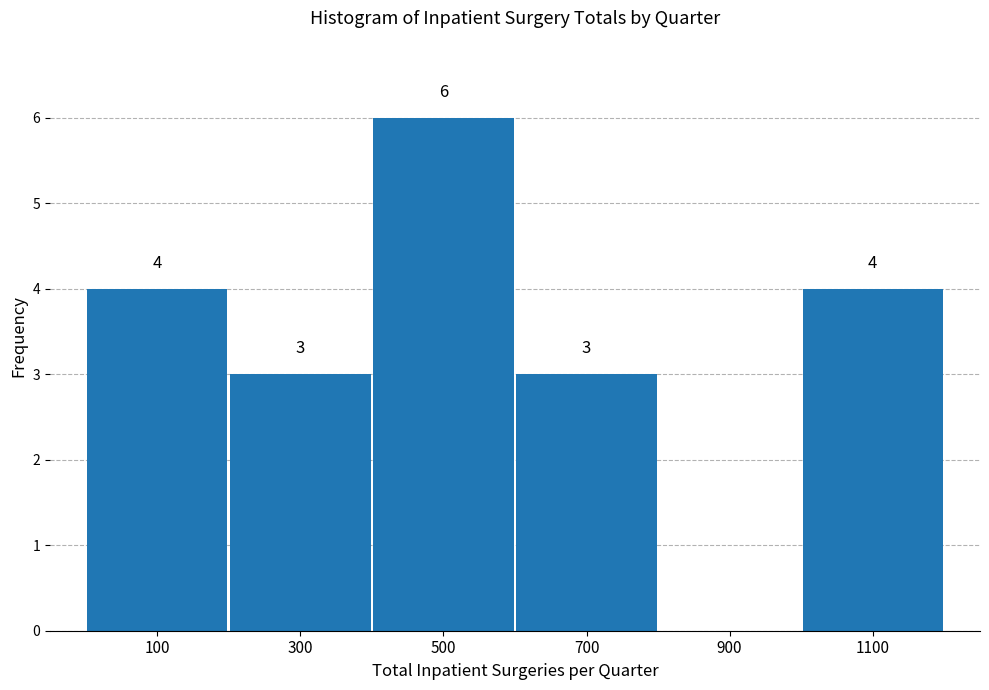

Which range on the x-axis has the tallest bar?

400 to 600